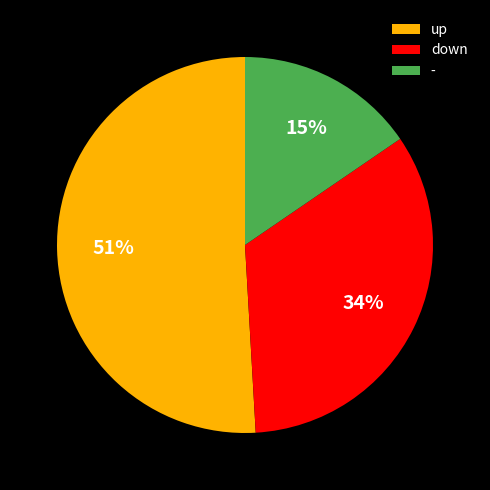

Which slice is the smallest?

-